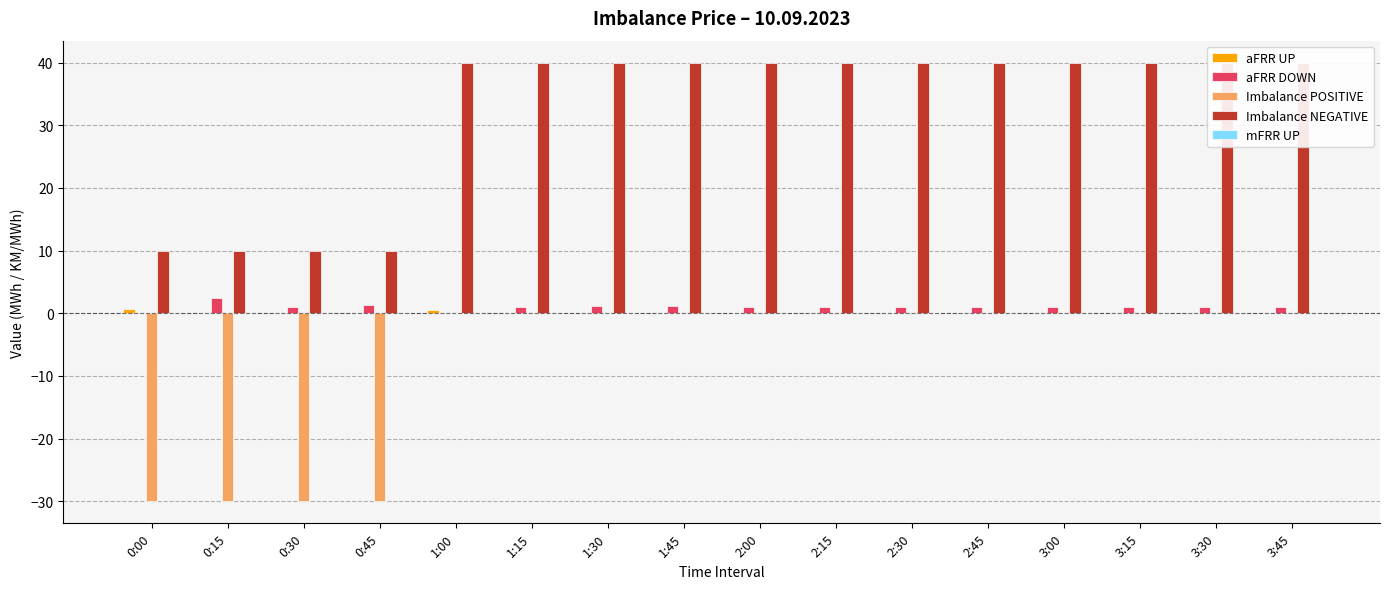

What position from the left is 2:00?

9